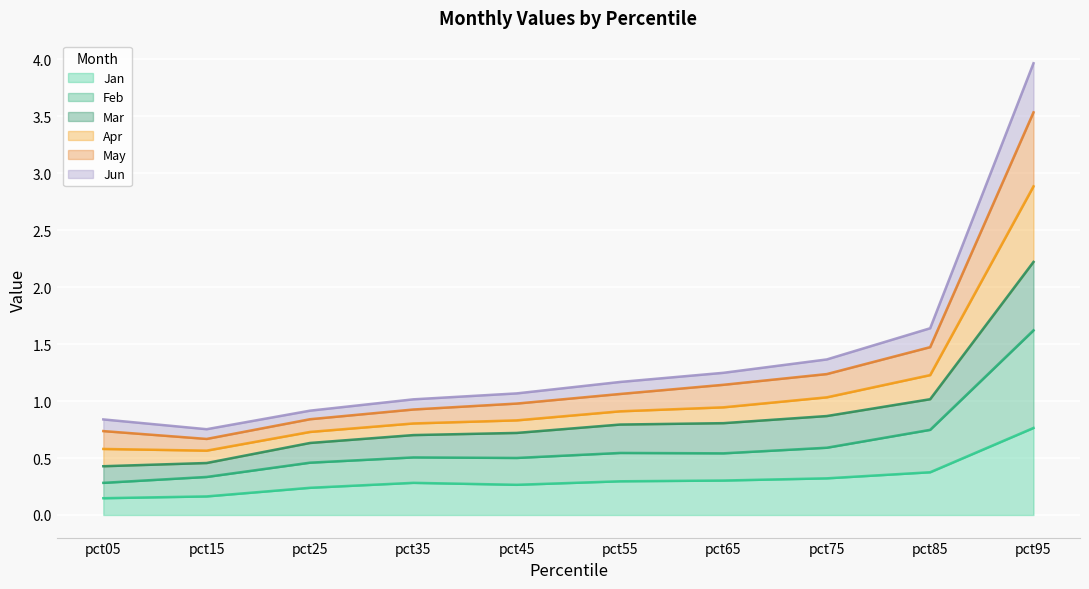

Count the number of data series in this chart.

6